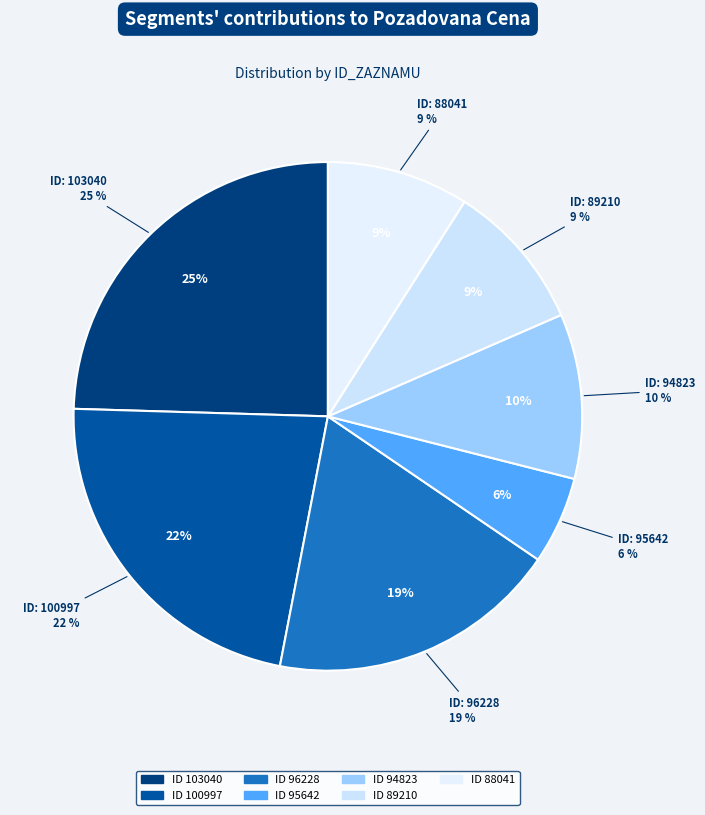

The 94823 slice represents 1% of the pie. True or false?

False